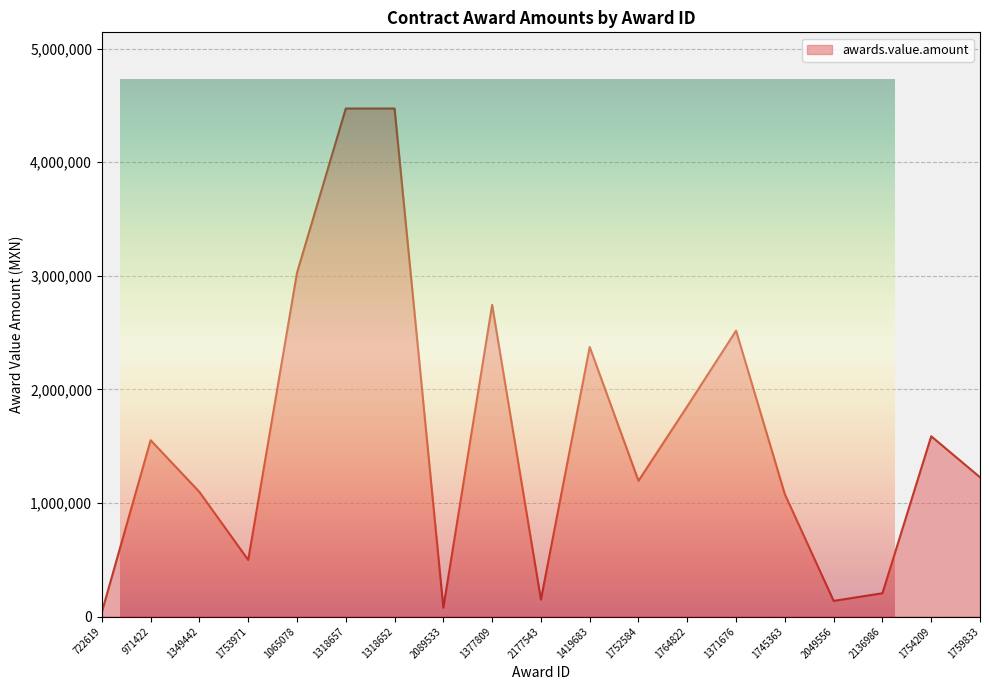

Between 2089533 and 2136986, which is larger?

2136986